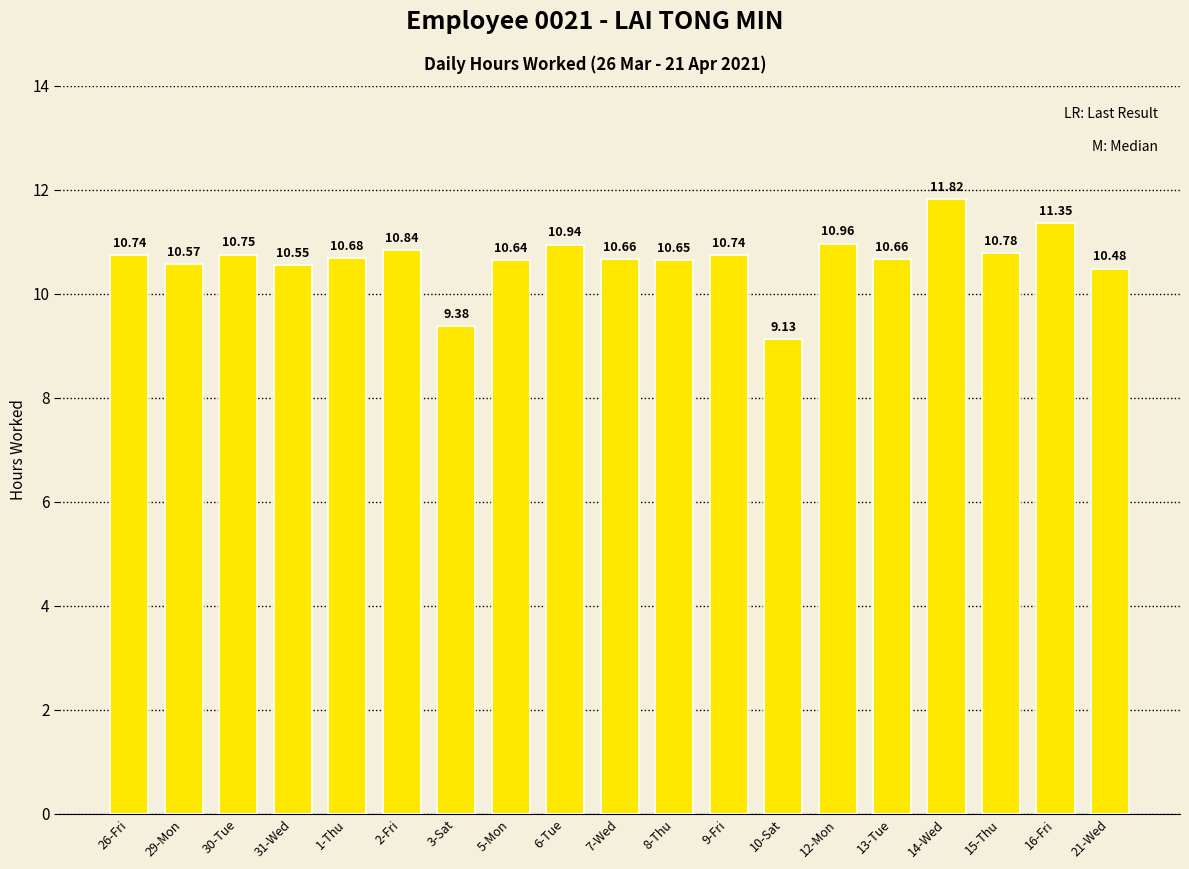

What is the difference between the second highest and minimum values?

2.2